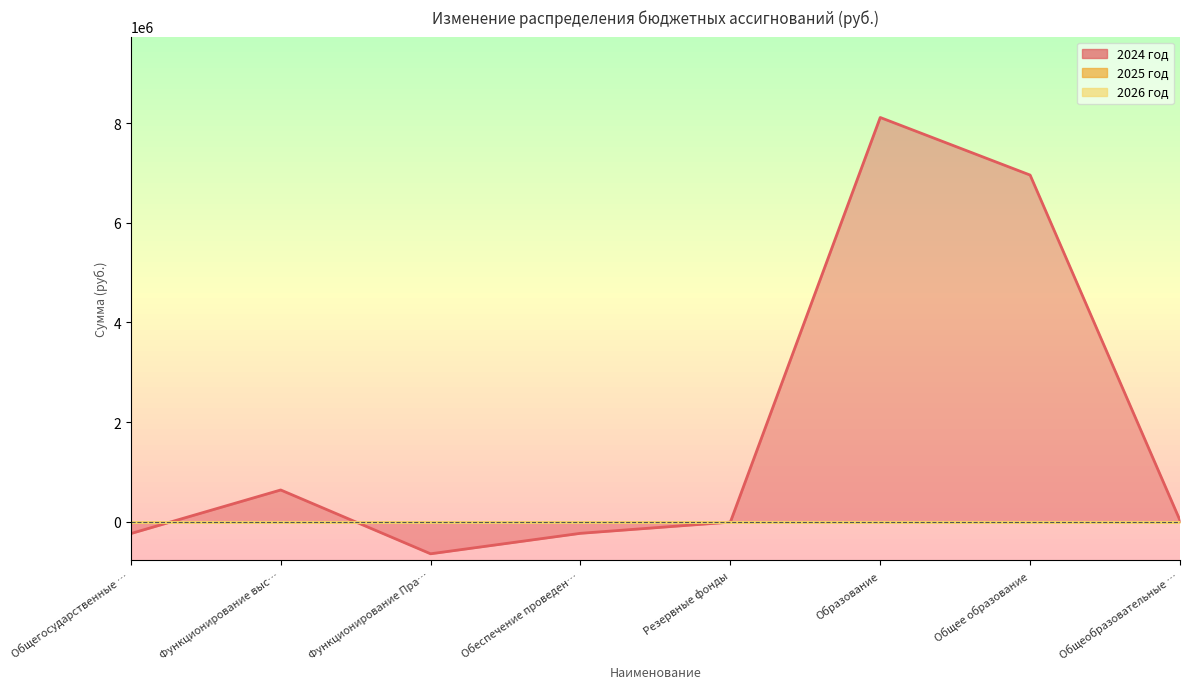

Reading left to right, transcribe all the data shown in this chart.

2024 год: Общегосударственные вопросы=-234381.7	Функционирование высшего должностного лица=640001.9	Функционирование Правительства=-640001.9	Обеспечение проведения выборов=-229381.7	Резервные фонды=-5000.0	Образование=8110883.7	Общее образование=6956021.7	Общеобразовательные организации=29381.7
2025 год: Общегосударственные вопросы=0.0	Функционирование высшего должностного лица=0.0	Функционирование Правительства=0.0	Обеспечение проведения выборов=0.0	Резервные фонды=0.0	Образование=0.0	Общее образование=0.0	Общеобразовательные организации=0.0
2026 год: Общегосударственные вопросы=0.0	Функционирование высшего должностного лица=0.0	Функционирование Правительства=0.0	Обеспечение проведения выборов=0.0	Резервные фонды=0.0	Образование=0.0	Общее образование=0.0	Общеобразовательные организации=0.0